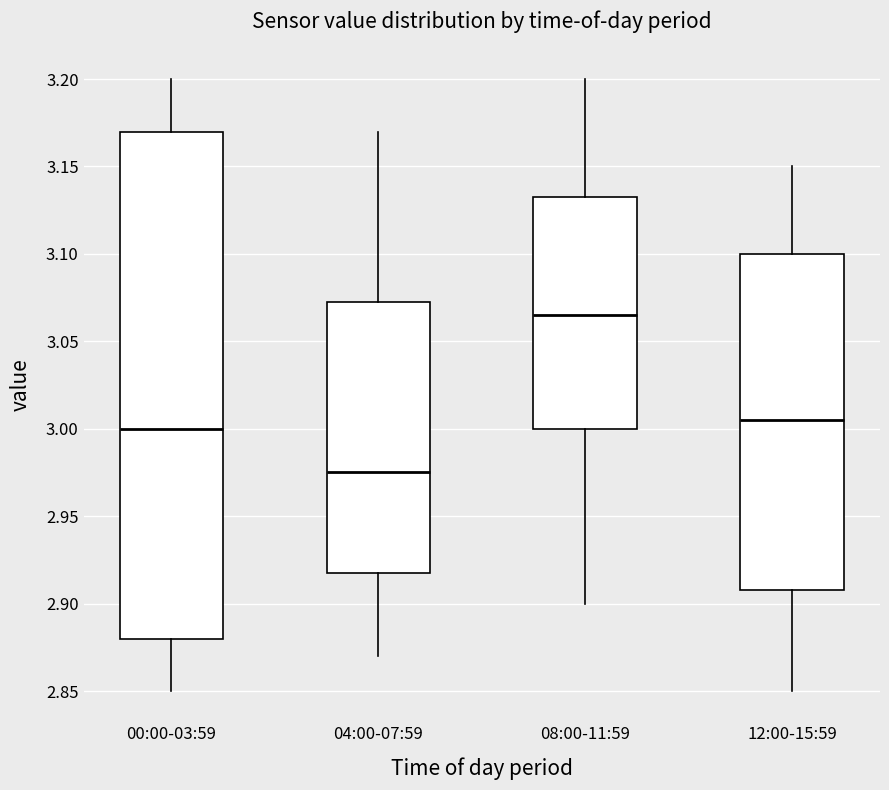

Where does the lower whisker of the box for 04:00-07:59 end on the y-axis? The values are not printed on the chart, so give them approximately, as read against the axis.

2.870